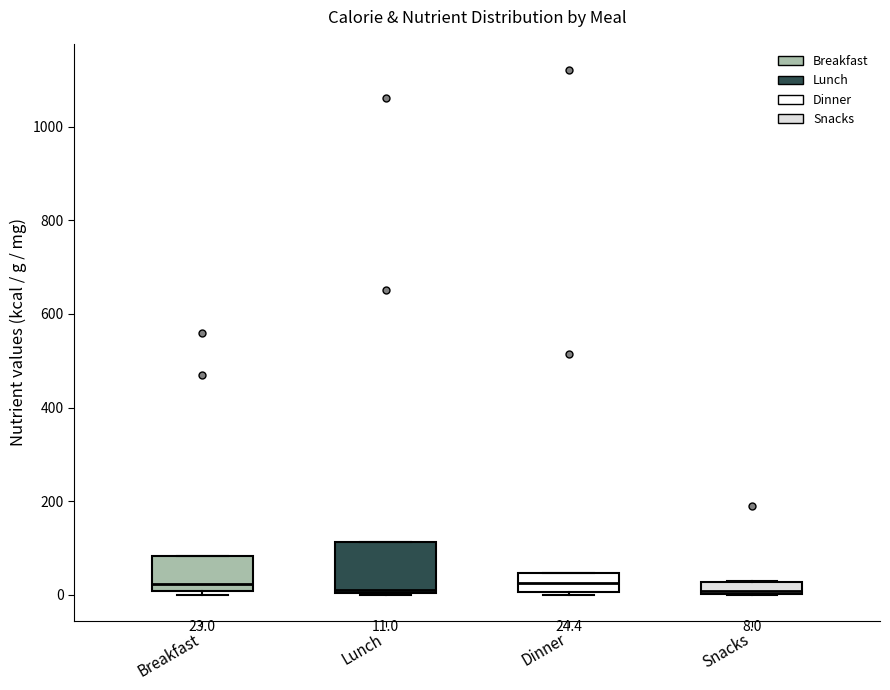

Comparing the boxes themselves (not the whiskers), which one is the tallest?

Lunch